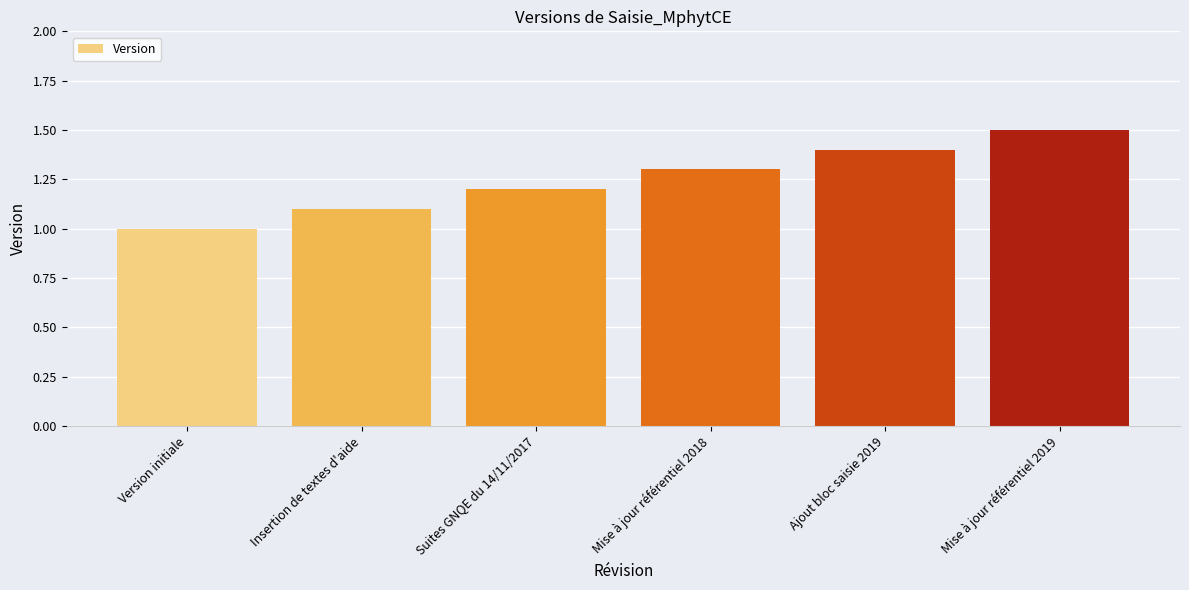

Rank the categories by value from highest to lowest.

Mise à jour référentiel 2019, Ajout bloc saisie 2019, Mise à jour référentiel 2018, Suites GNQE du 14/11/2017, Insertion de textes d'aide, Version initiale